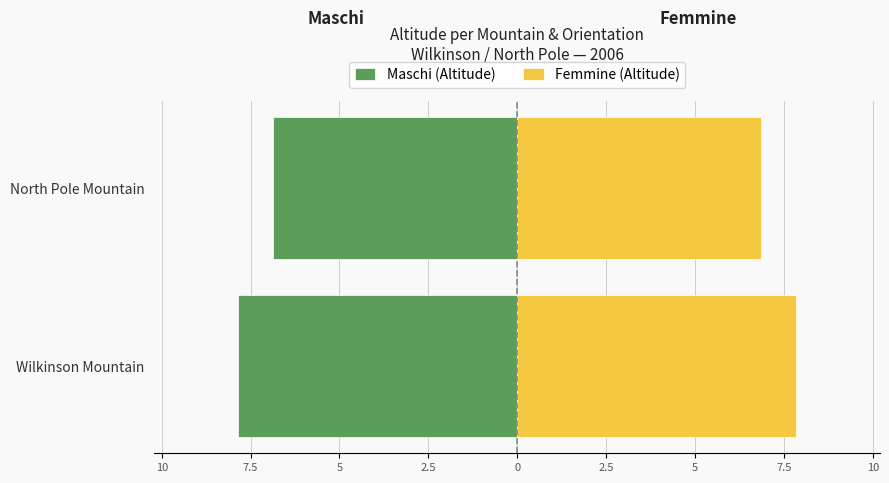

List the series in order of their peak value, lowest first.

Maschi (Altitude), Femmine (Altitude)